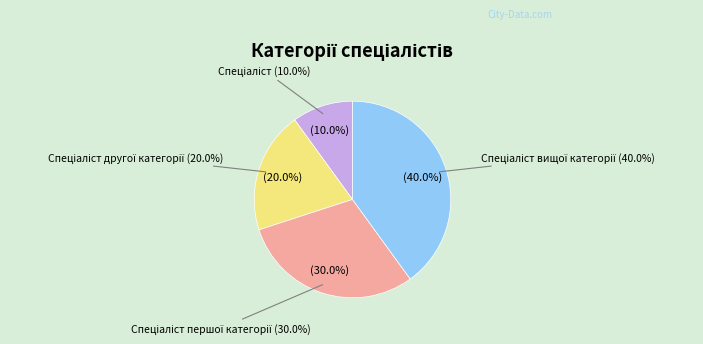

Does any single category account for the majority?

No